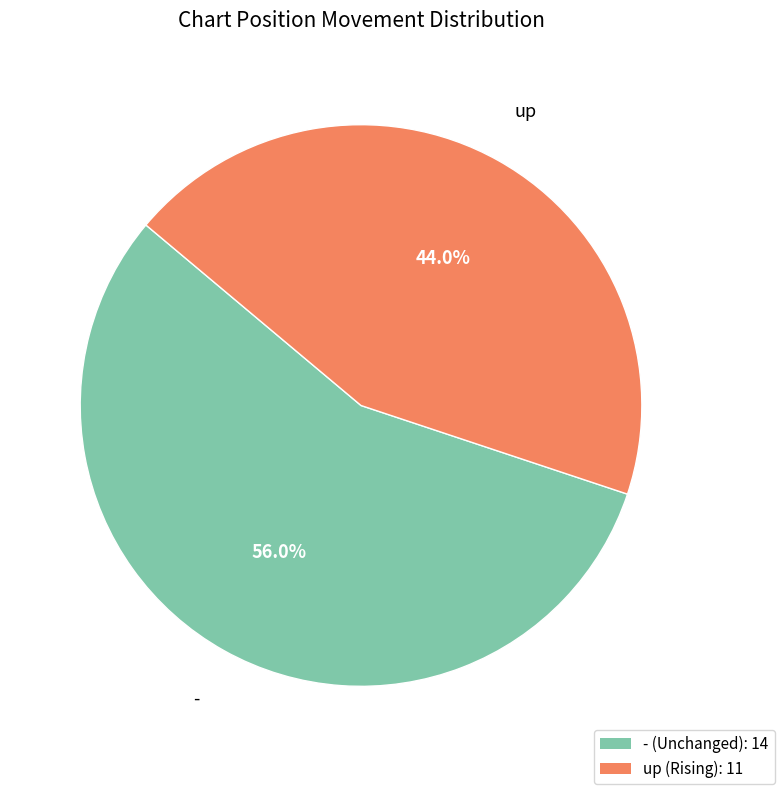

To the nearest percent, what percentage of the pie is -?

56%